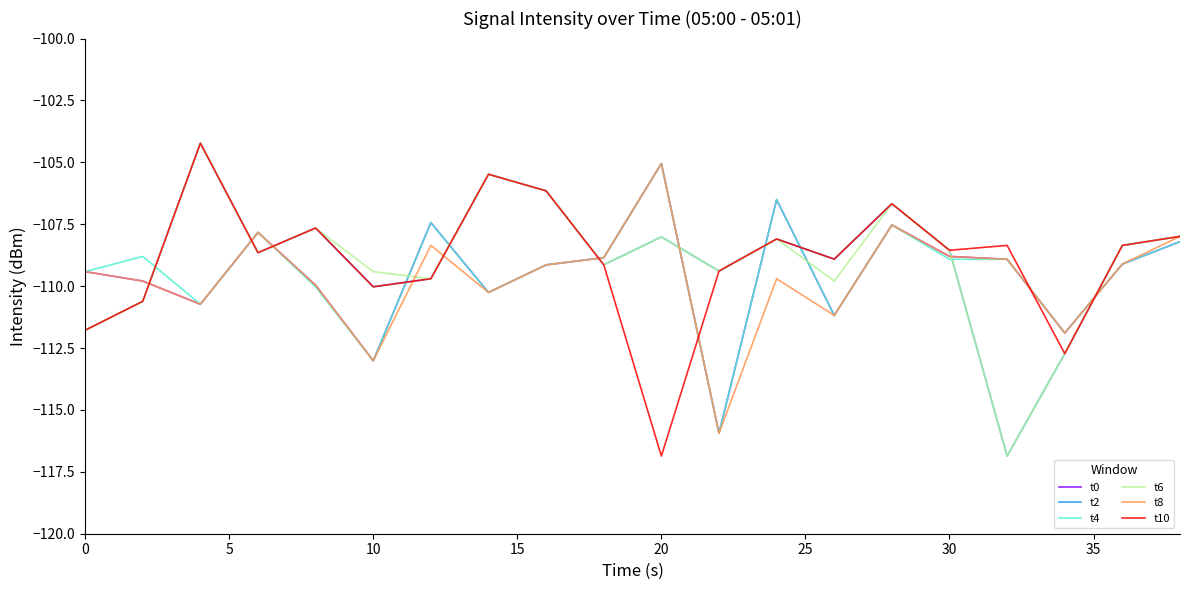

True or false: t0 and t6 cross at least once.

True